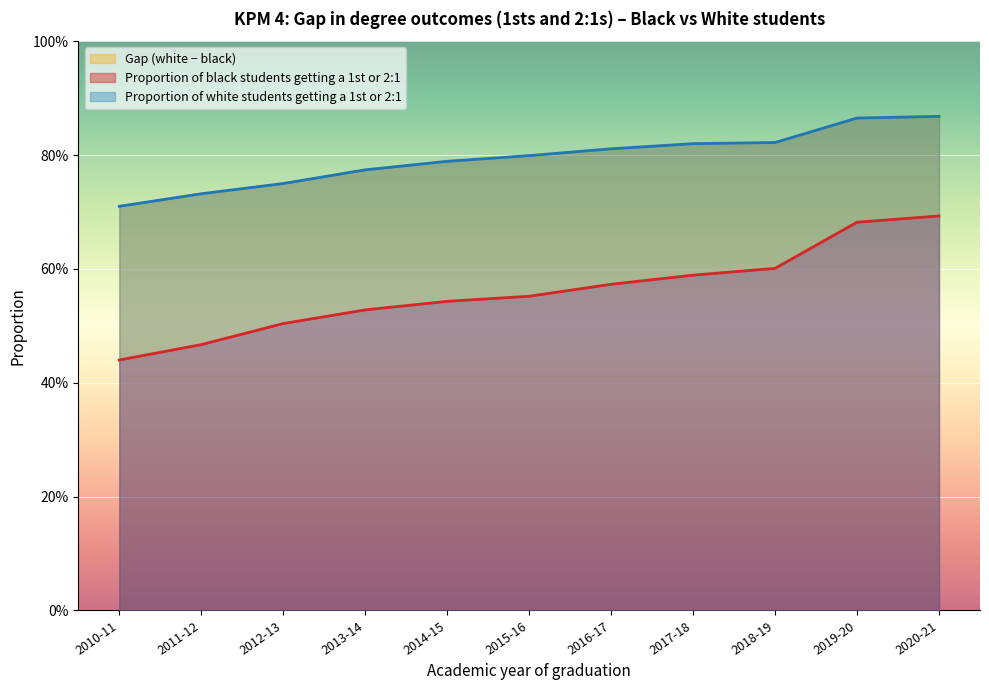

Reading right to left, transcribe all the data shown in this chart.

Proportion of black students getting a 1st or 2:1: 2020-21=0.7	2019-20=0.7	2018-19=0.6	2017-18=0.6	2016-17=0.6	2015-16=0.6	2014-15=0.5	2013-14=0.5	2012-13=0.5	2011-12=0.5	2010-11=0.4
Proportion of white students getting a 1st or 2:1: 2020-21=0.9	2019-20=0.9	2018-19=0.8	2017-18=0.8	2016-17=0.8	2015-16=0.8	2014-15=0.8	2013-14=0.8	2012-13=0.8	2011-12=0.7	2010-11=0.7